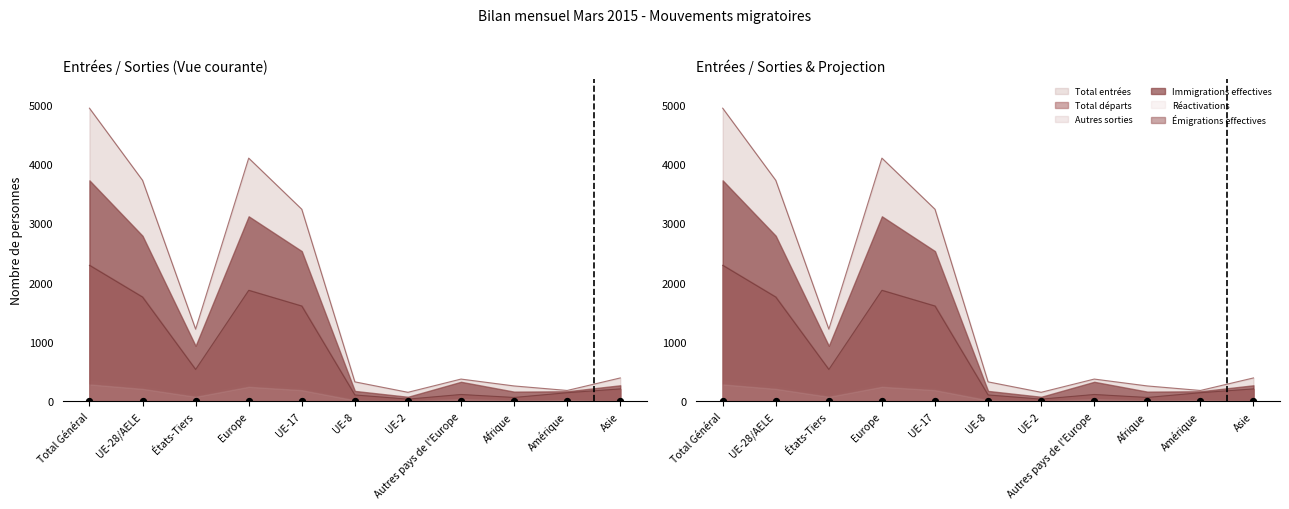

What is the total value across all series at UE-17?

9697.2